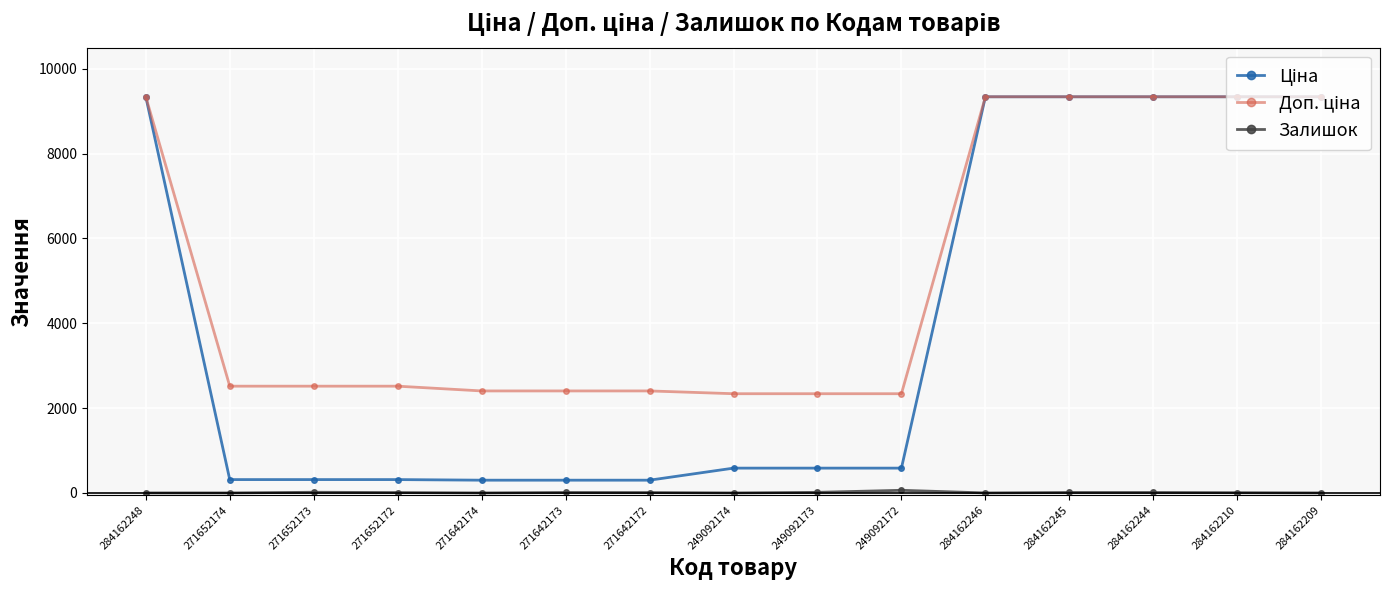

What is the difference between the highest and lowest values at 284162245?

9331.0